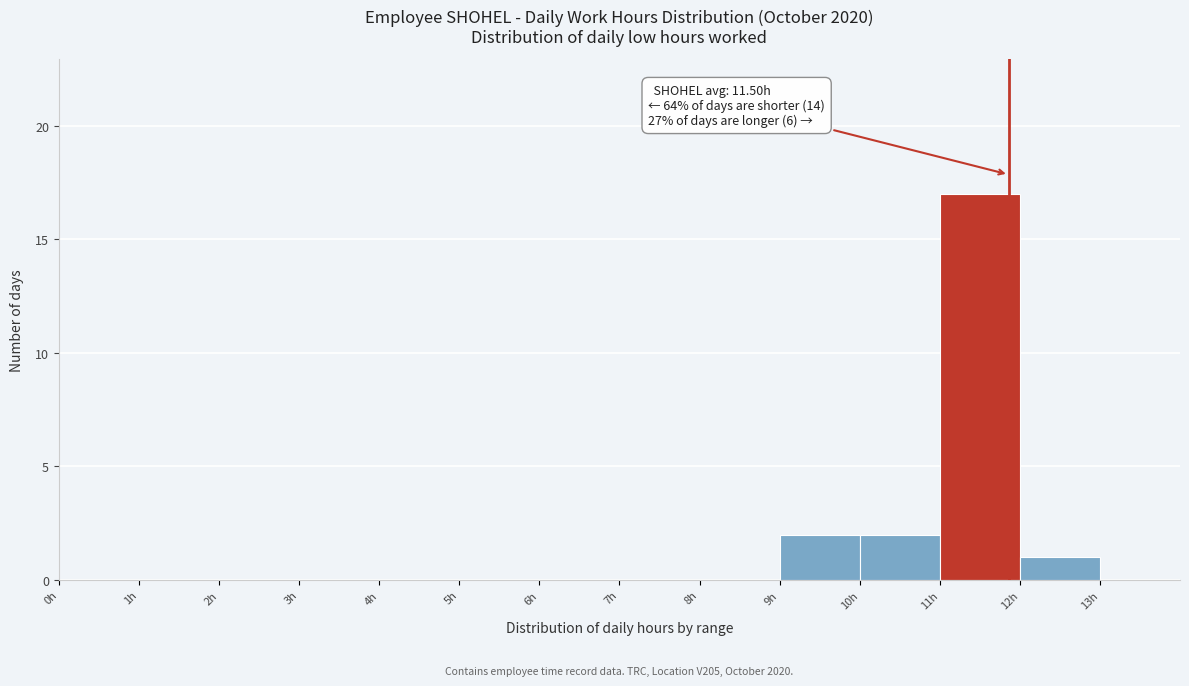

Which range on the x-axis has the tallest bar?

11 to 12